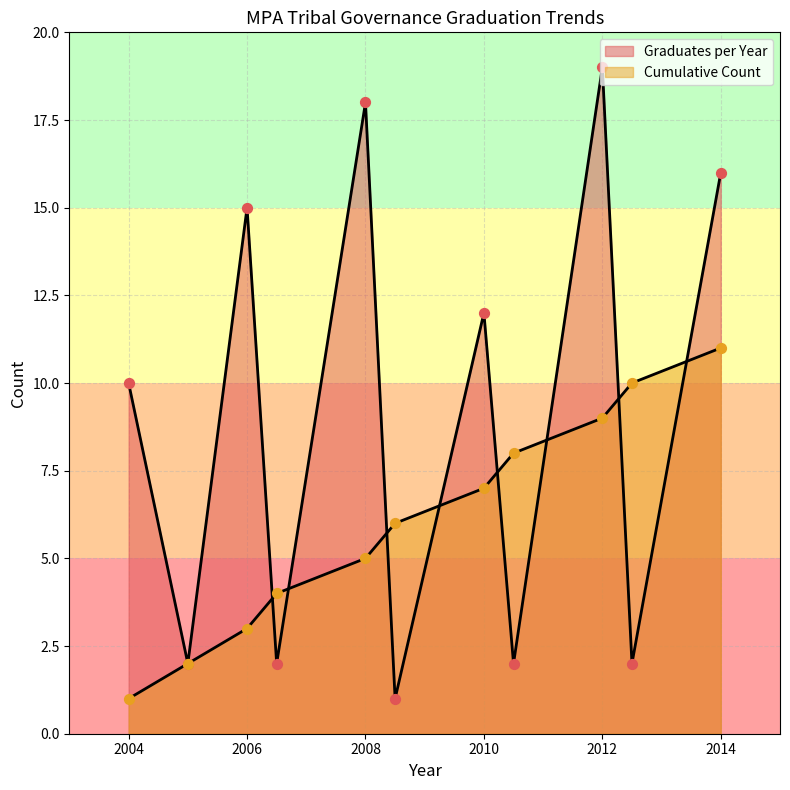

What are all the series names shown in the legend?

Graduates per Year, Cumulative Count